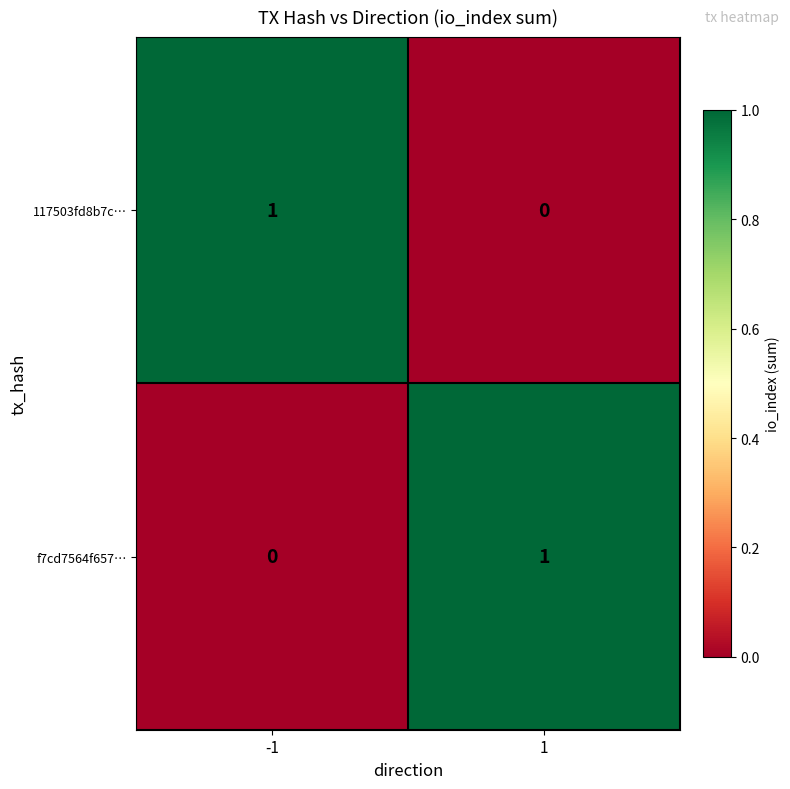

The value of f7cd7564f657… at -1 is 0. True or false?

True